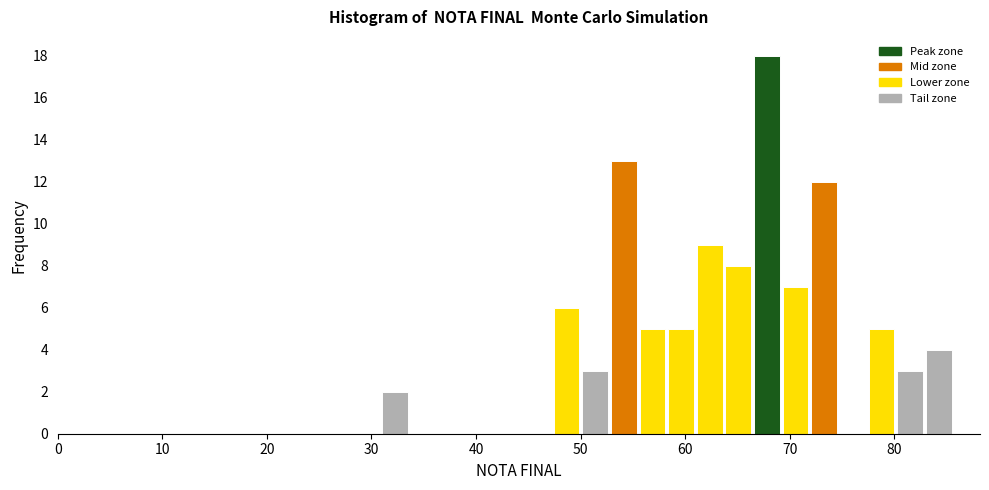

Read against the x-axis, roughly where is the centre of the tallest bar?

68